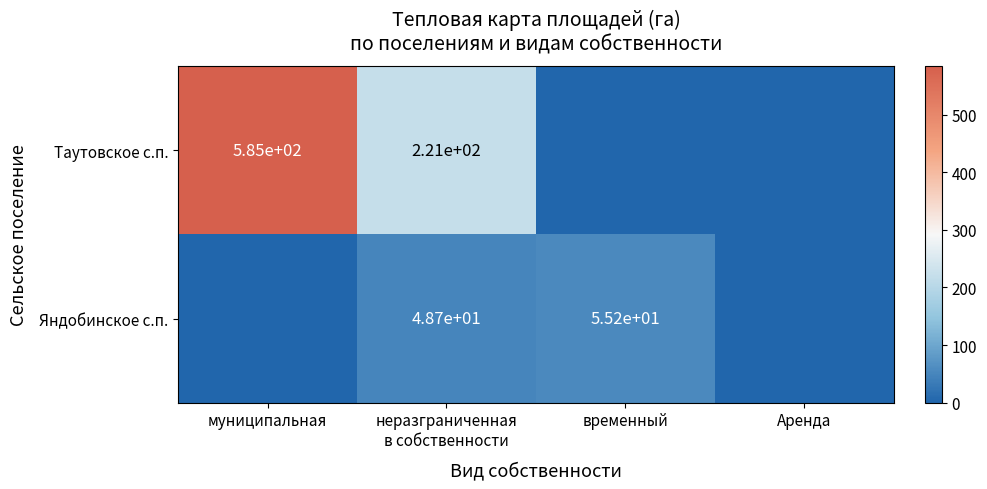

The value of Яндобинское с.п. at временный is 55.2. True or false?

True